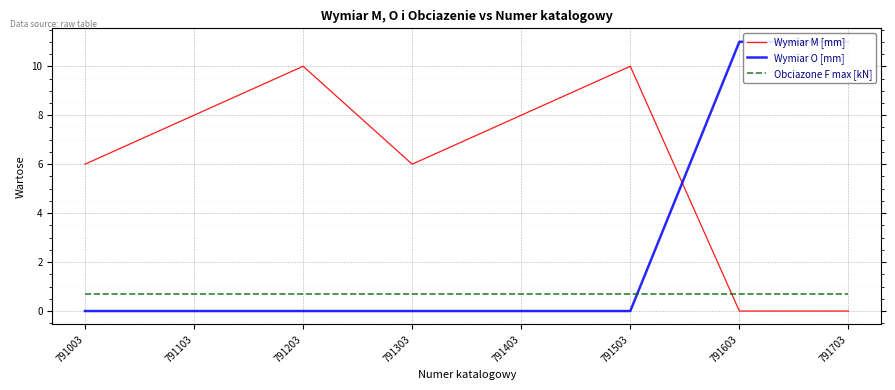

Where do Wymiar M [mm] and Obciazone F max [kN] first cross each other?

791503 and 791603